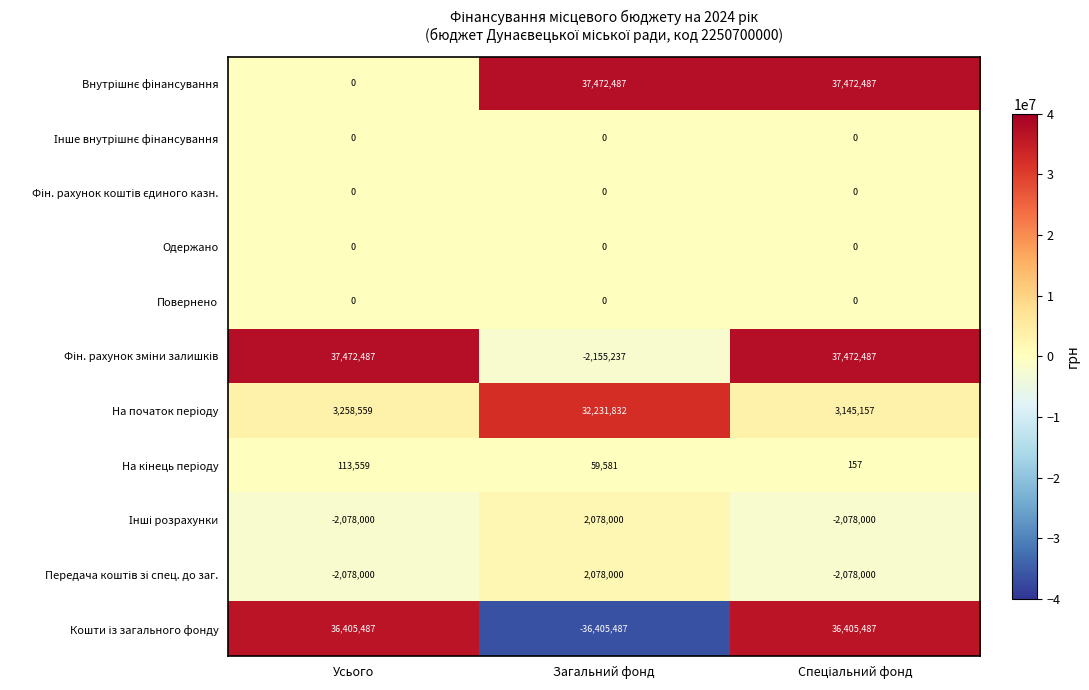

What is the smallest value displayed?

-36405487